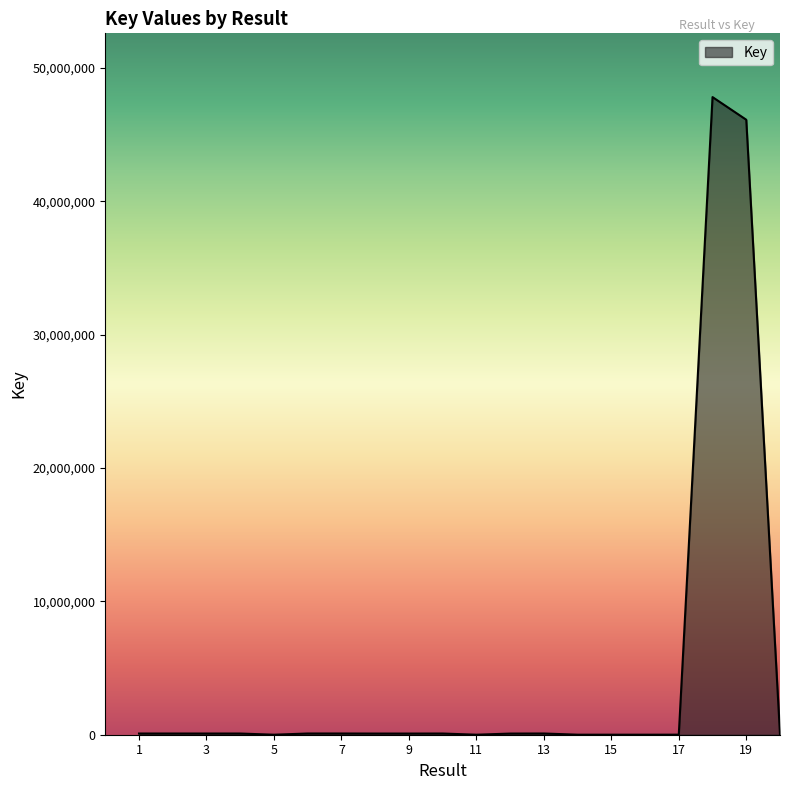

What is the maximum value shown in the chart?

47809737